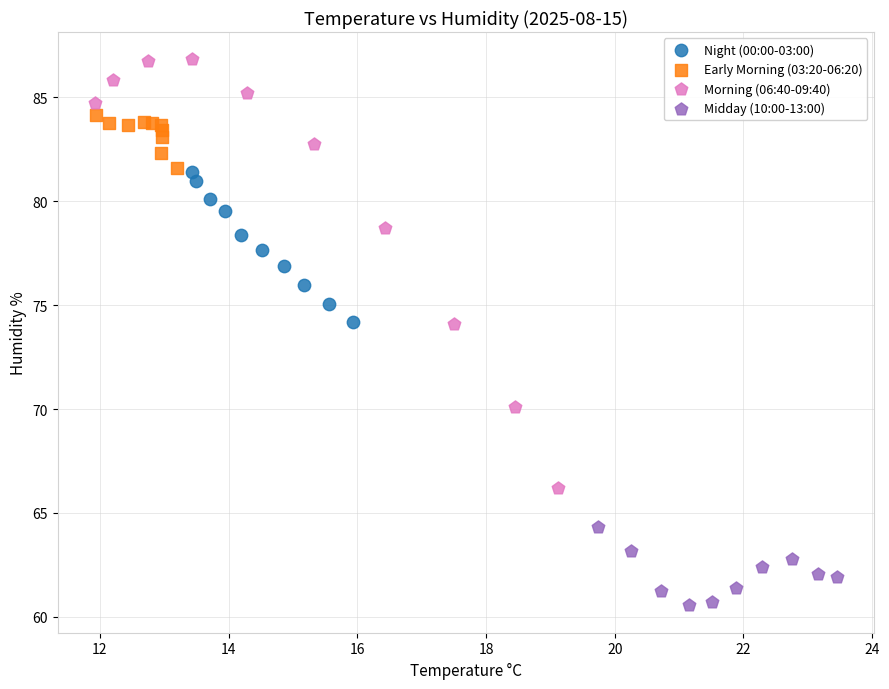

Which series reaches the maximum Y coordinate?

Morning (06:40-09:40)